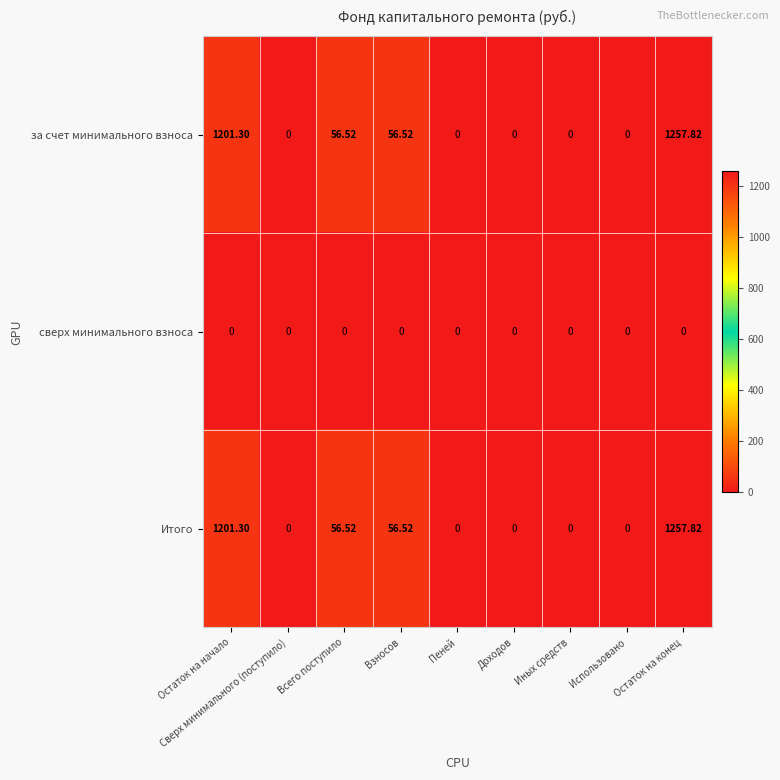

Is the value of за счет минимального взноса at Сверх минимального (поступило) greater than the value of Итого at Остаток на начало?

No